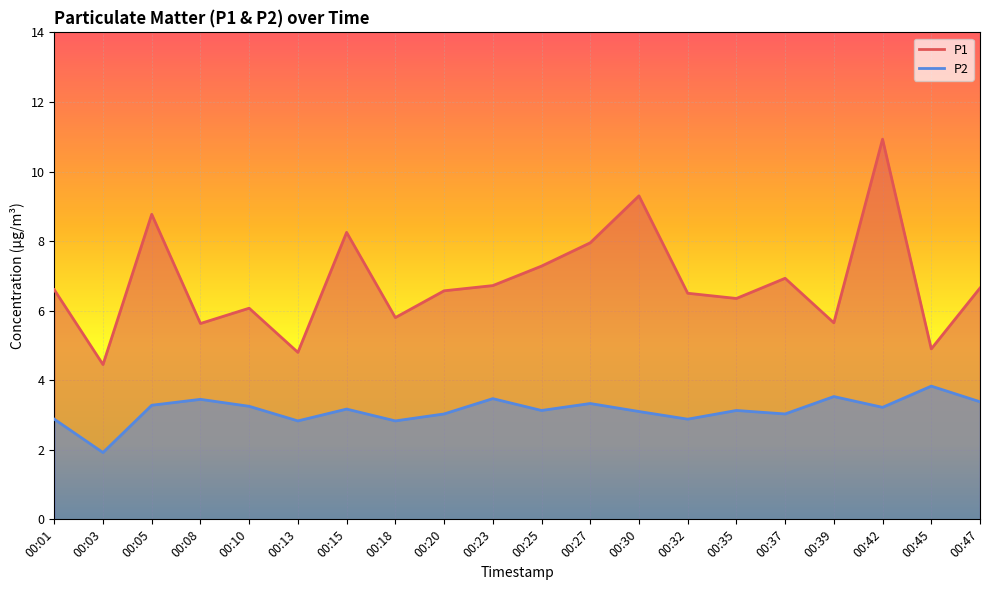

Rank the series by their maximum value, from highest to lowest.

P1, P2